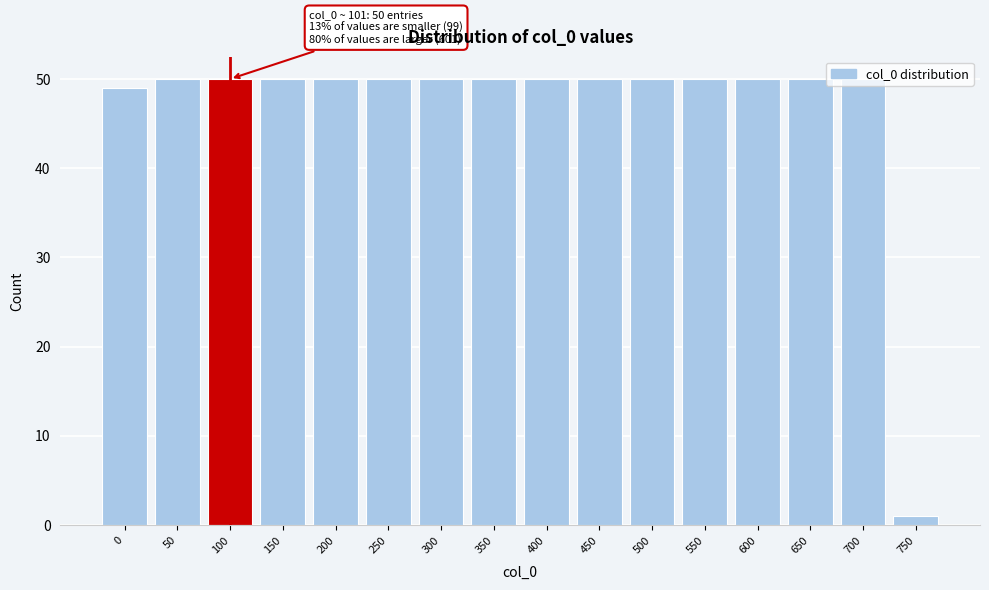

What is the ratio of the value at 100 to the value at 350?

1.0